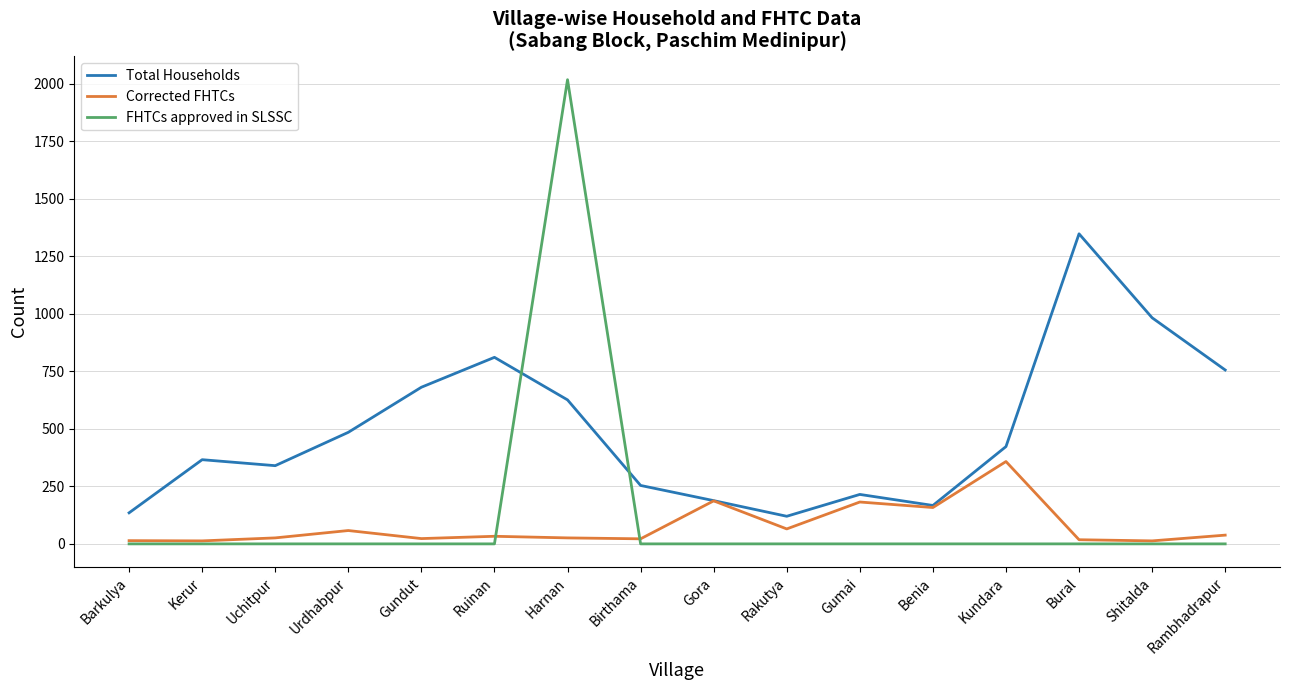

What is the lowest value of the Total Households series?

120